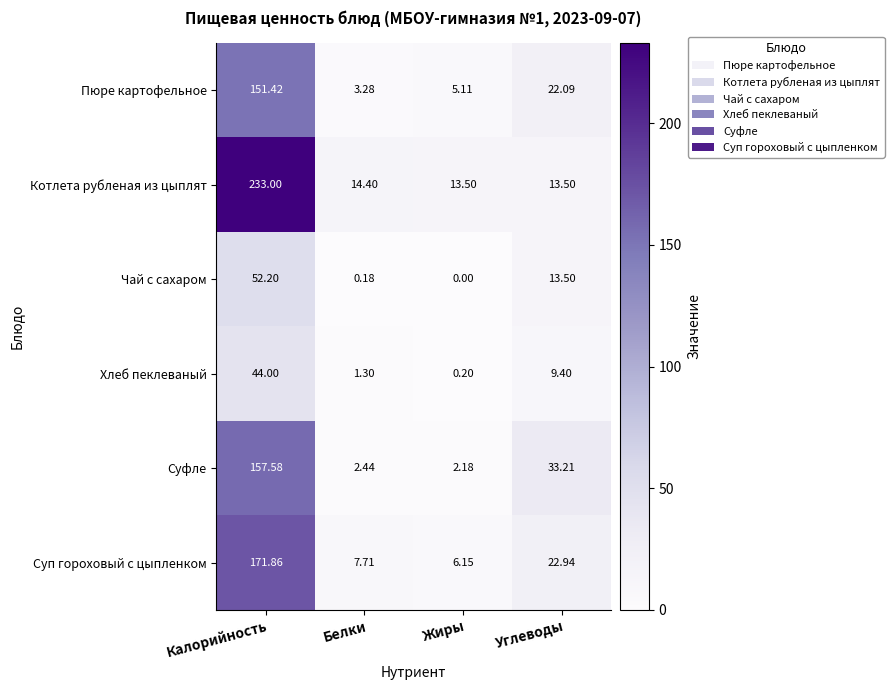

Rank the series by their maximum value, from lowest to highest.

Хлеб пеклеваный, Чай с сахаром, Пюре картофельное, Суфле, Суп гороховый с цыпленком, Котлета рубленая из цыплят